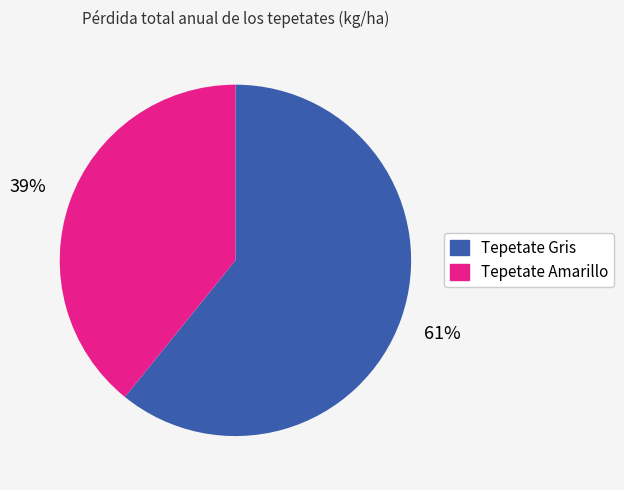

To the nearest percent, what is the average slice percentage?

50%